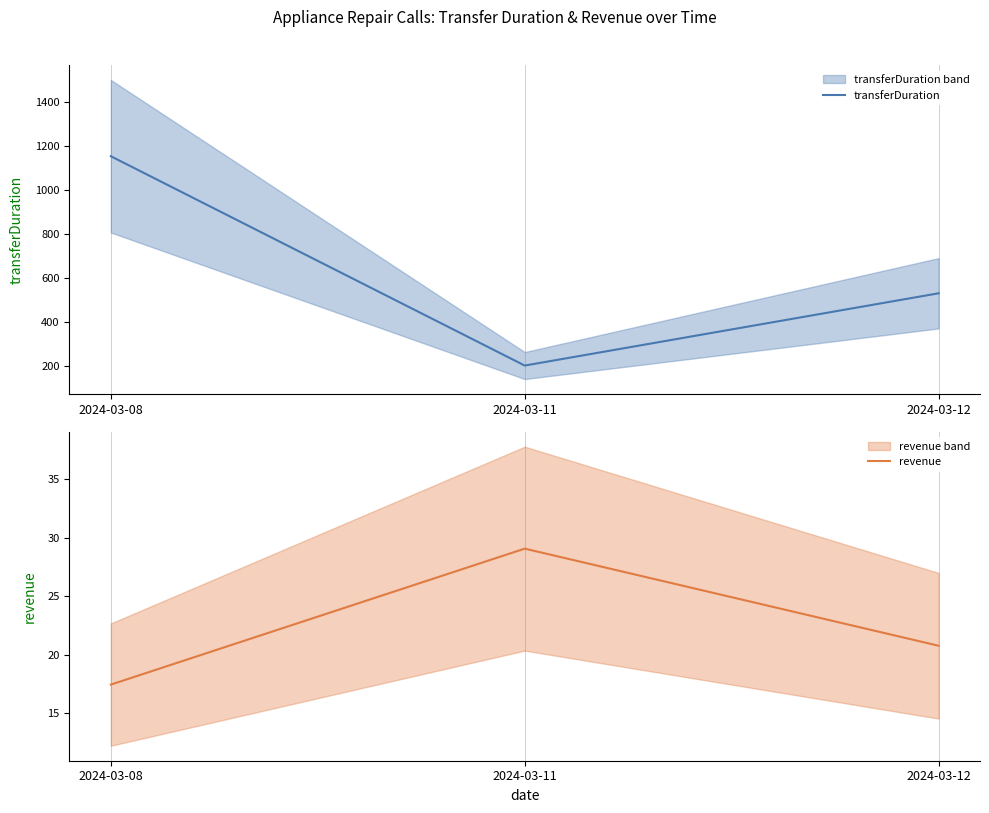

Which series has the largest total across all categories?

transferDuration